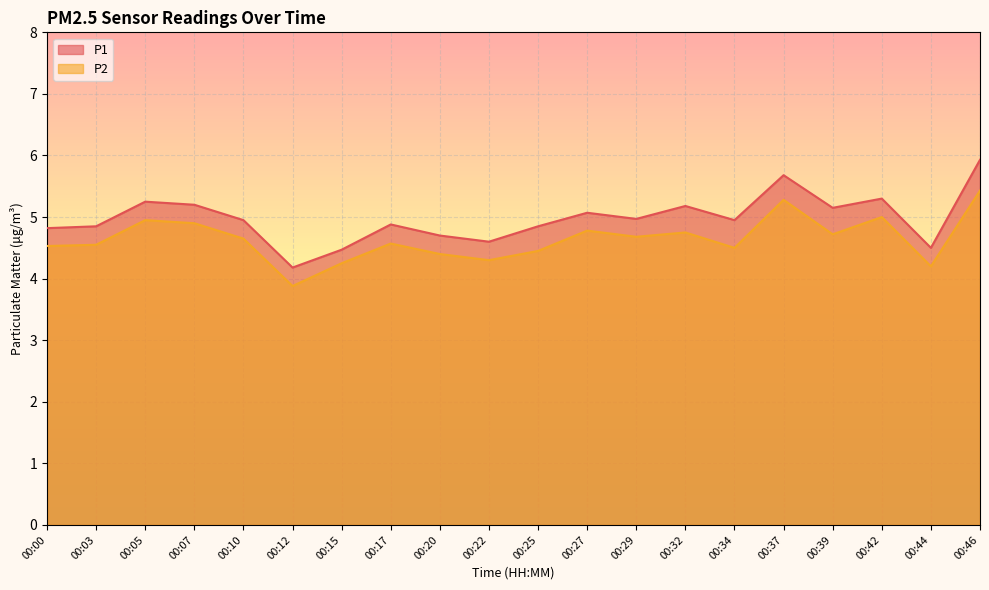

What is the total value across all series at 00:46?

11.4